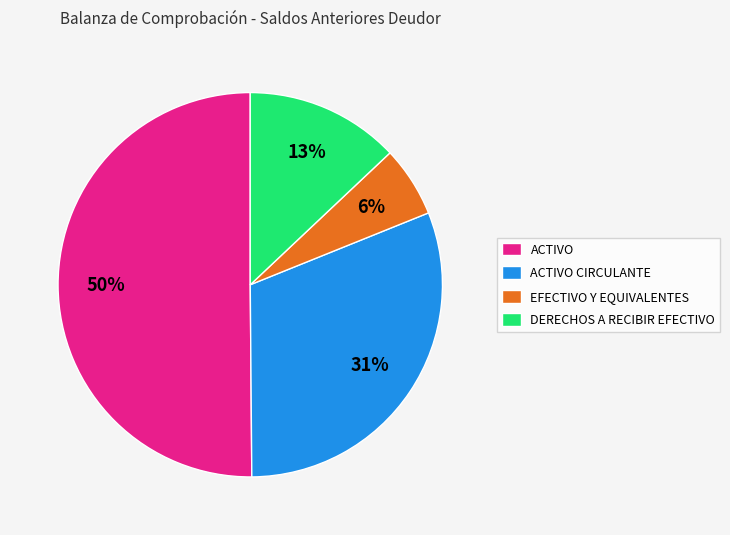

Which slice is the smallest?

EFECTIVO Y EQUIVALENTES